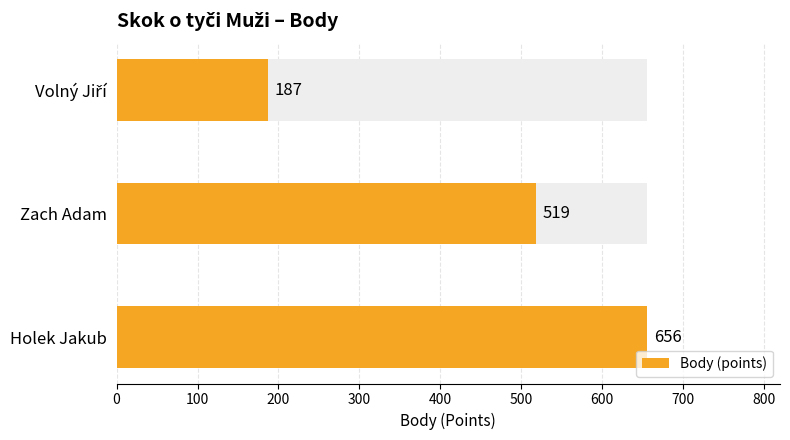

Count the number of data series in this chart.

1